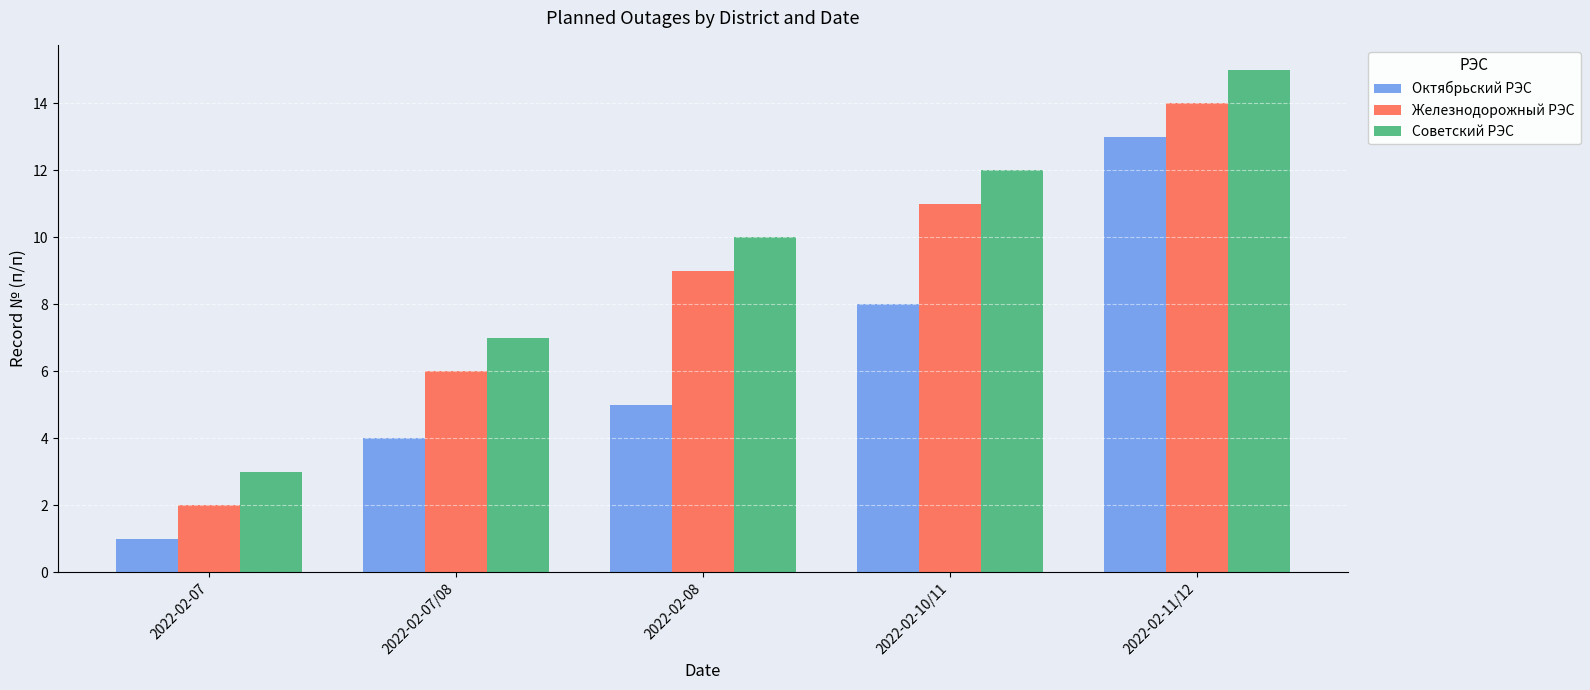

What are all the series names shown in the legend?

Октябрьский РЭС, Железнодорожный РЭС, Советский РЭС